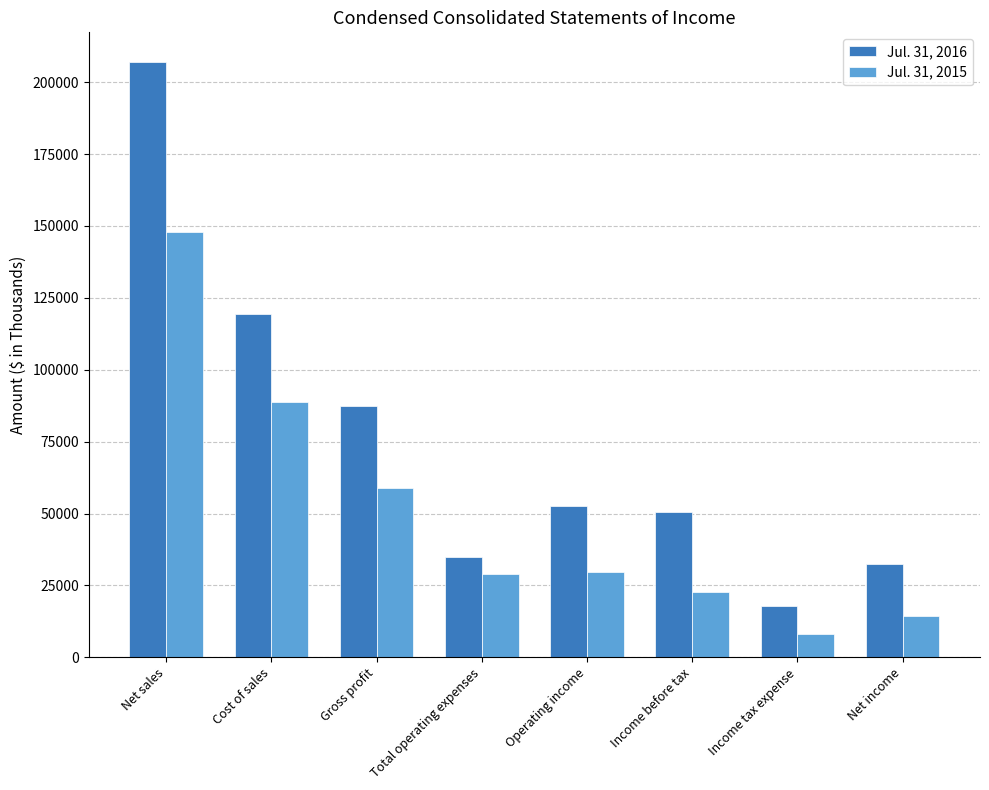

Is the value of Jul. 31, 2015 at Cost of sales greater than the value of Jul. 31, 2016 at Total operating expenses?

Yes